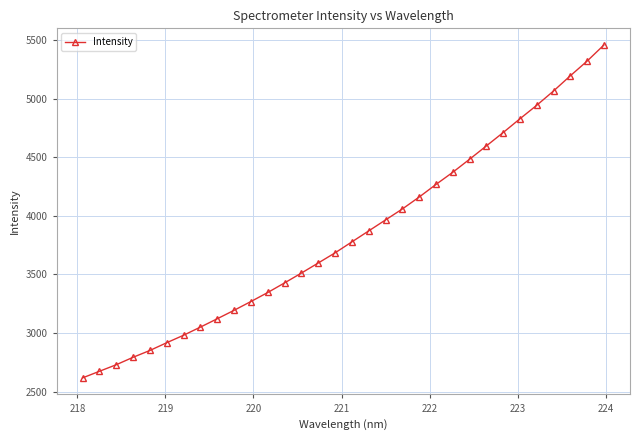

True or false: the data has more than 1 interior local peaks.

False